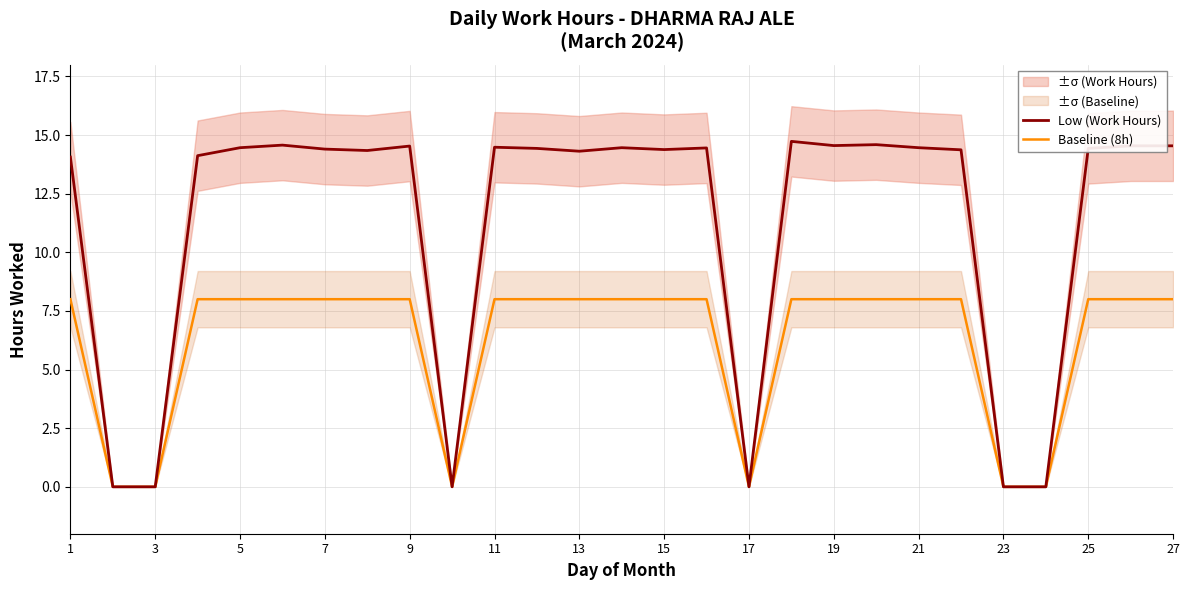

True or false: Baseline (8h) has a value of 13.3 at 9.

False